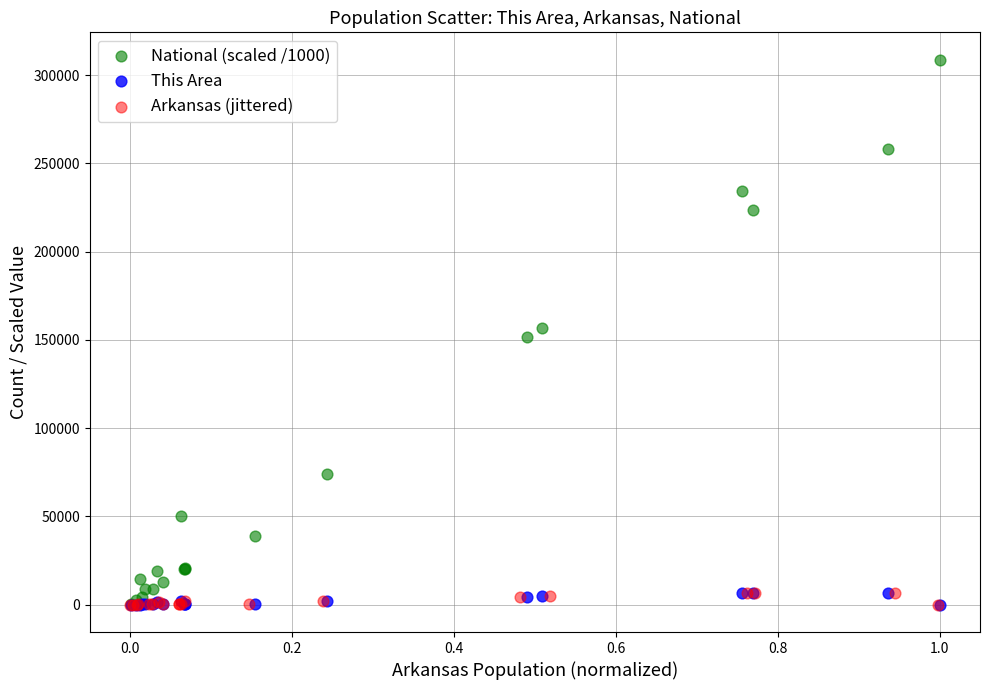

Which series reaches the maximum Y coordinate?

National (scaled /1000)